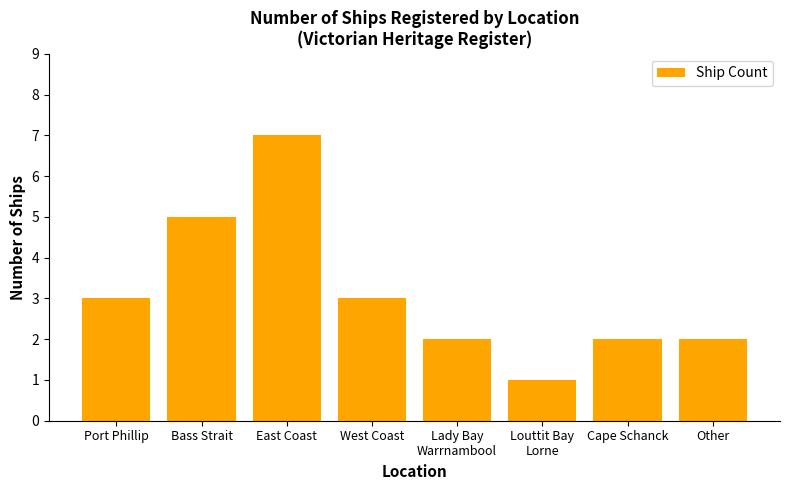

How many data points are less than 3?

4